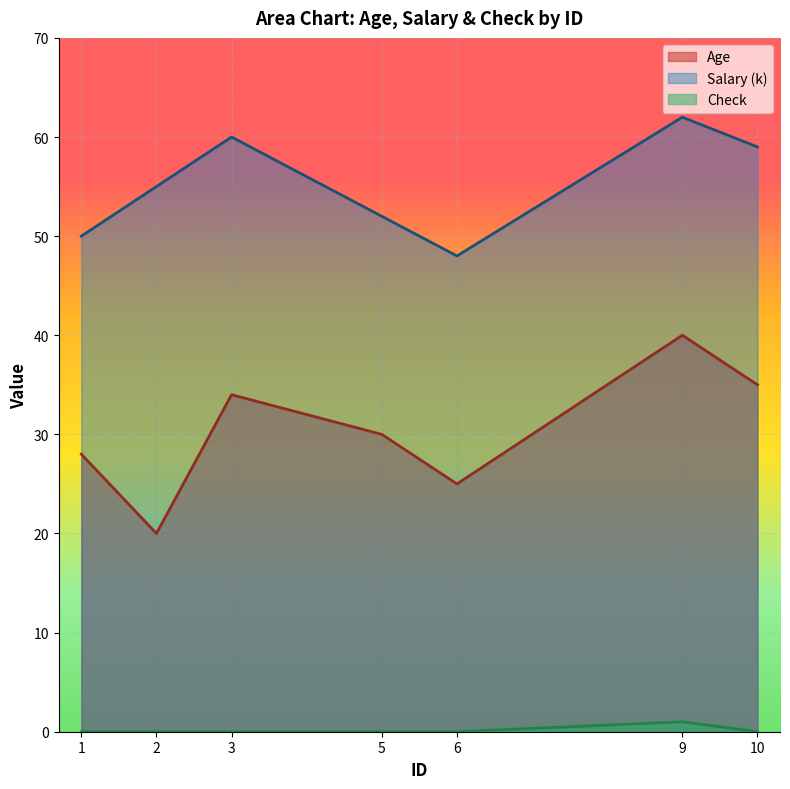

What is the spread (max minus min) of values at 5?

52